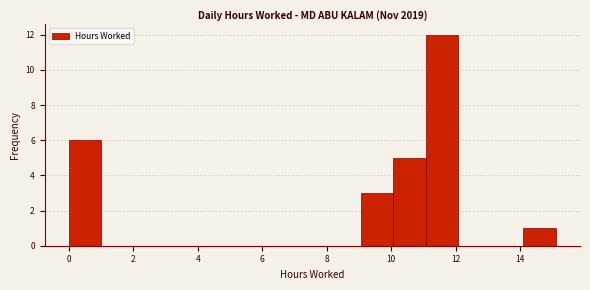

Over which range of the x-axis is the bar tallest?

11.0 to 12.0